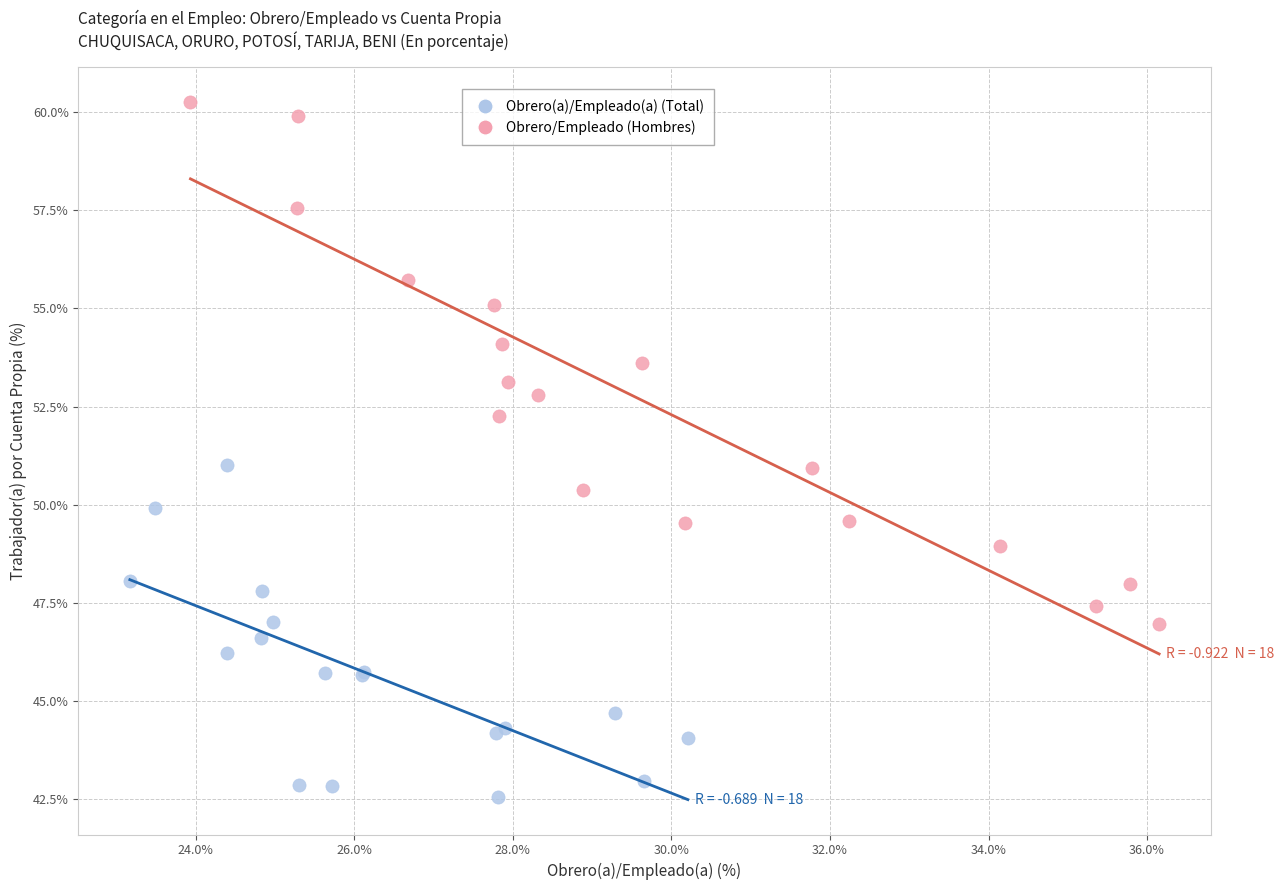

Which series contains the lowest Y value?

Obrero(a)/Empleado(a) (Total)